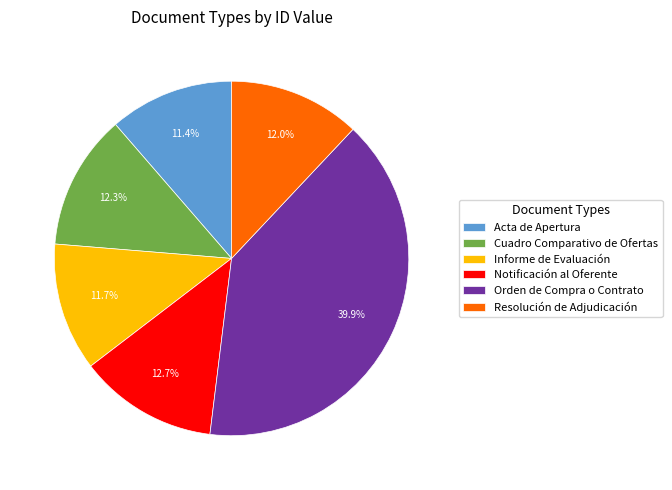

How many segments does this pie chart have?

6